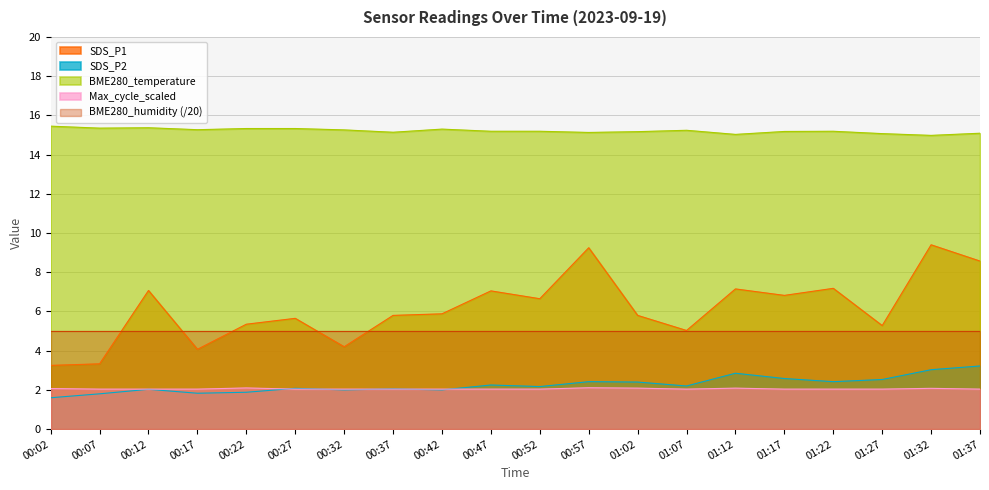

What is the label of the 11th point from the left?

00:52